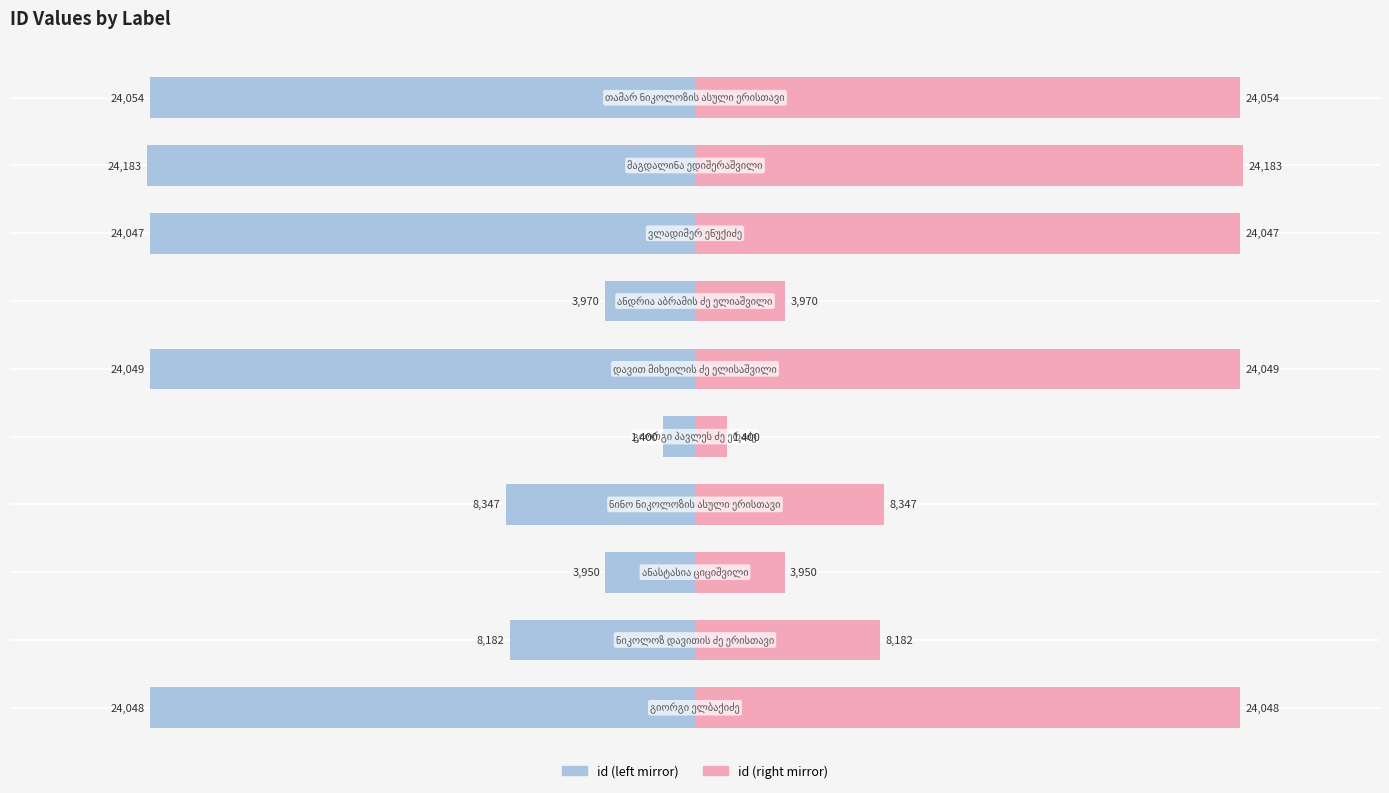

What is the difference between the highest and lowest values at −40000?

48096